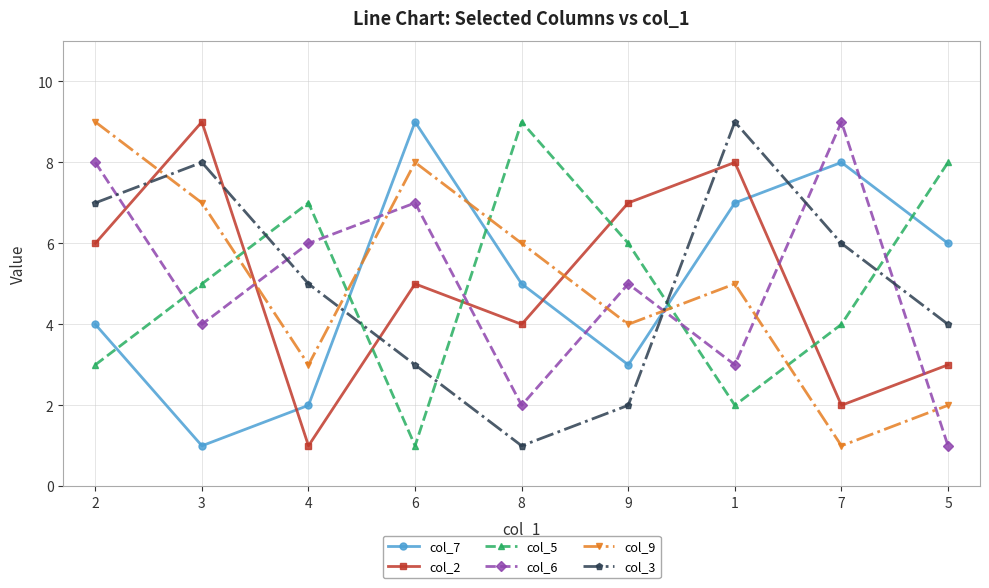

Does the chart have visible grid lines?

Yes